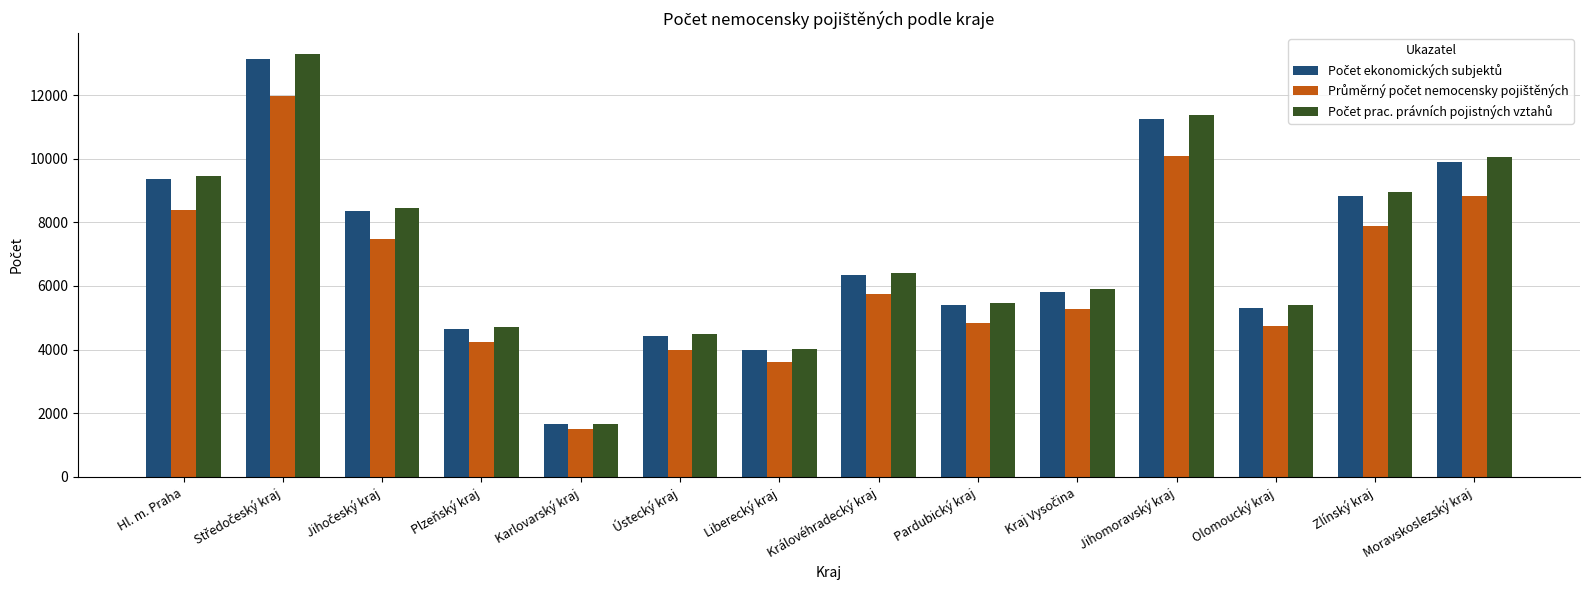

How many bars are there in total?

42